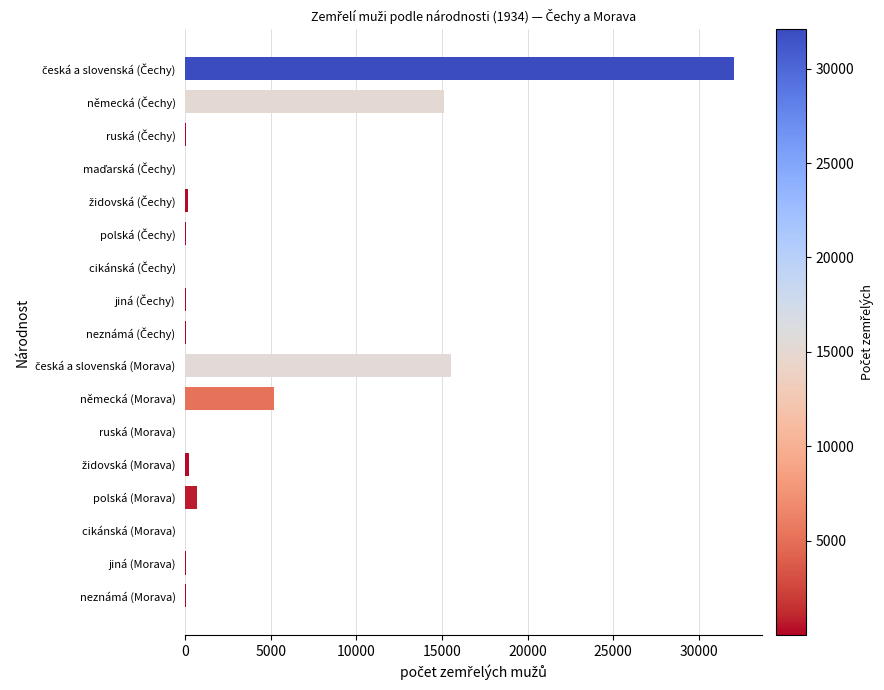

What is the greatest value displayed?

32075